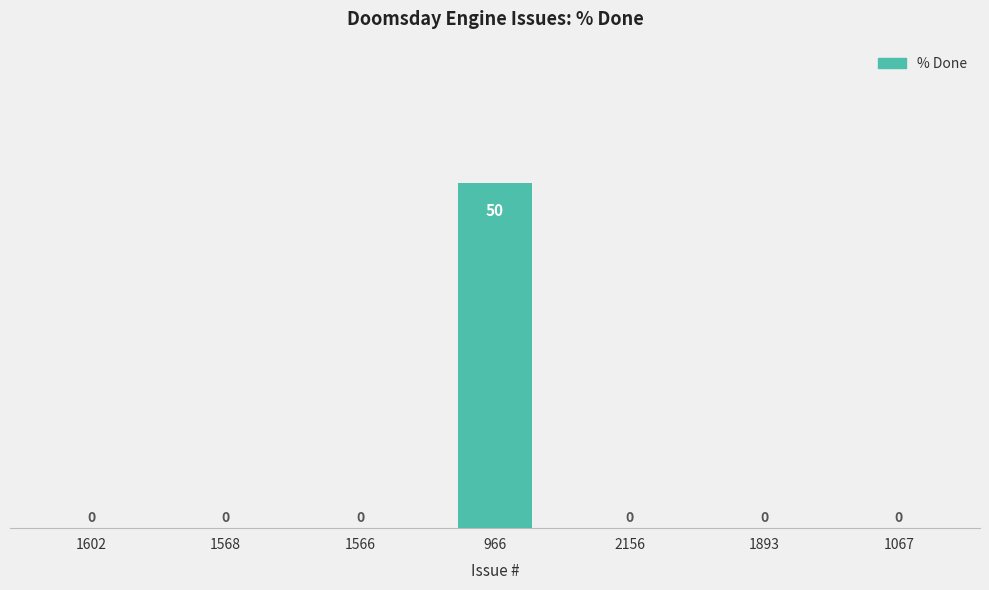

Which category has the highest value across all series?

966